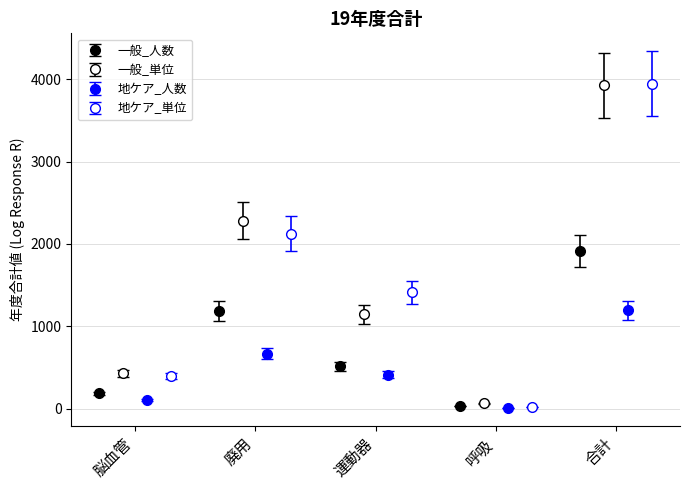

At which category does the chart reach its minimum across all series?

呼吸